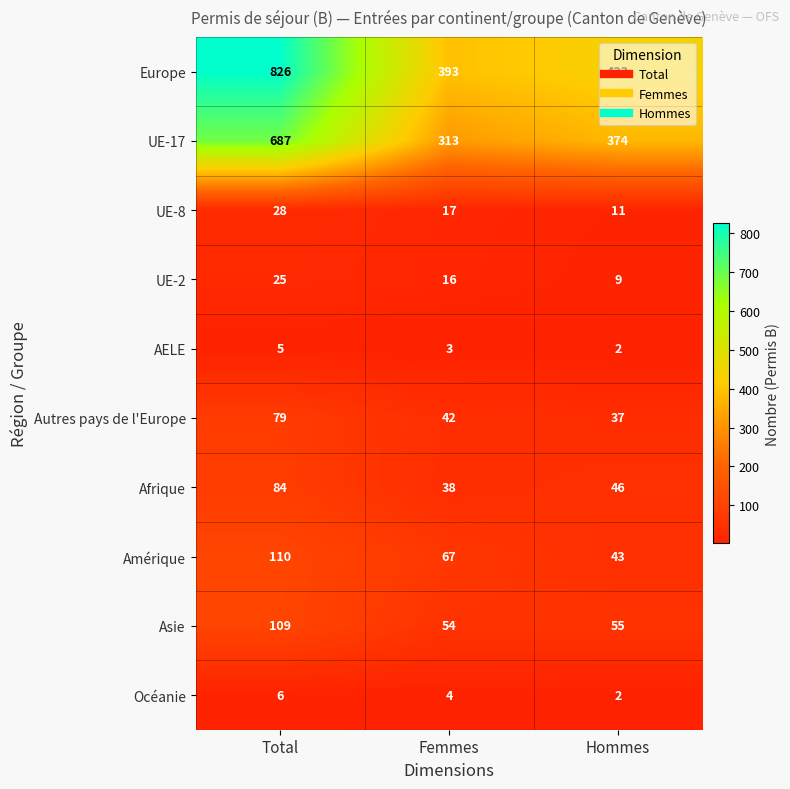

Rank the series by their maximum value, from lowest to highest.

AELE, Océanie, UE-2, UE-8, Autres pays de l'Europe, Afrique, Asie, Amérique, UE-17, Europe